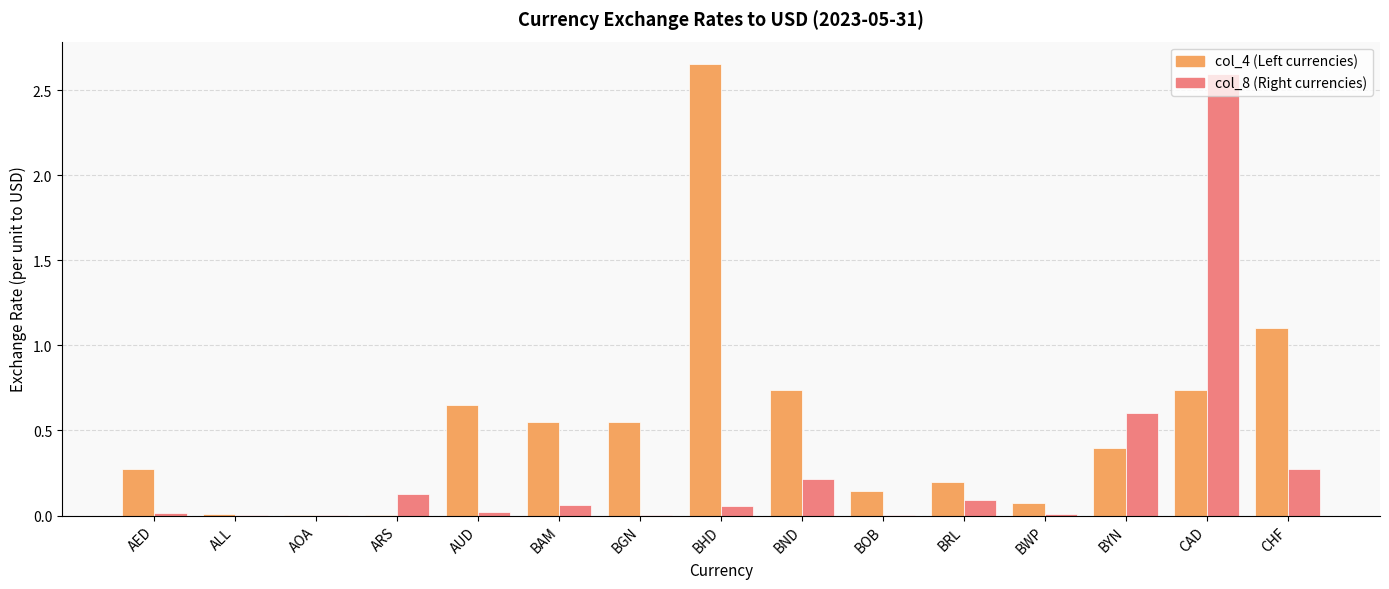

What is the total value across all series at CAD?

3.3